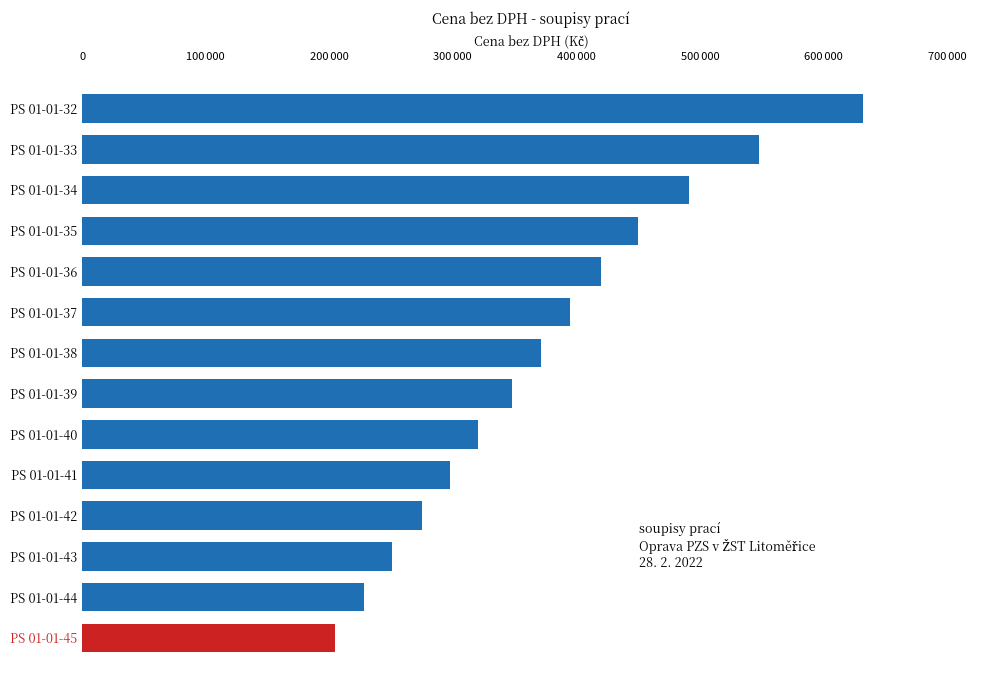

Are the bars horizontal?

Yes